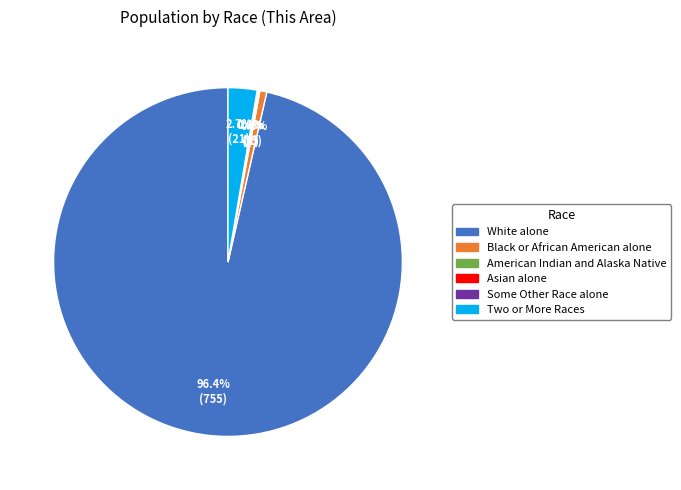

Which slice represents more than half of the pie?

White alone